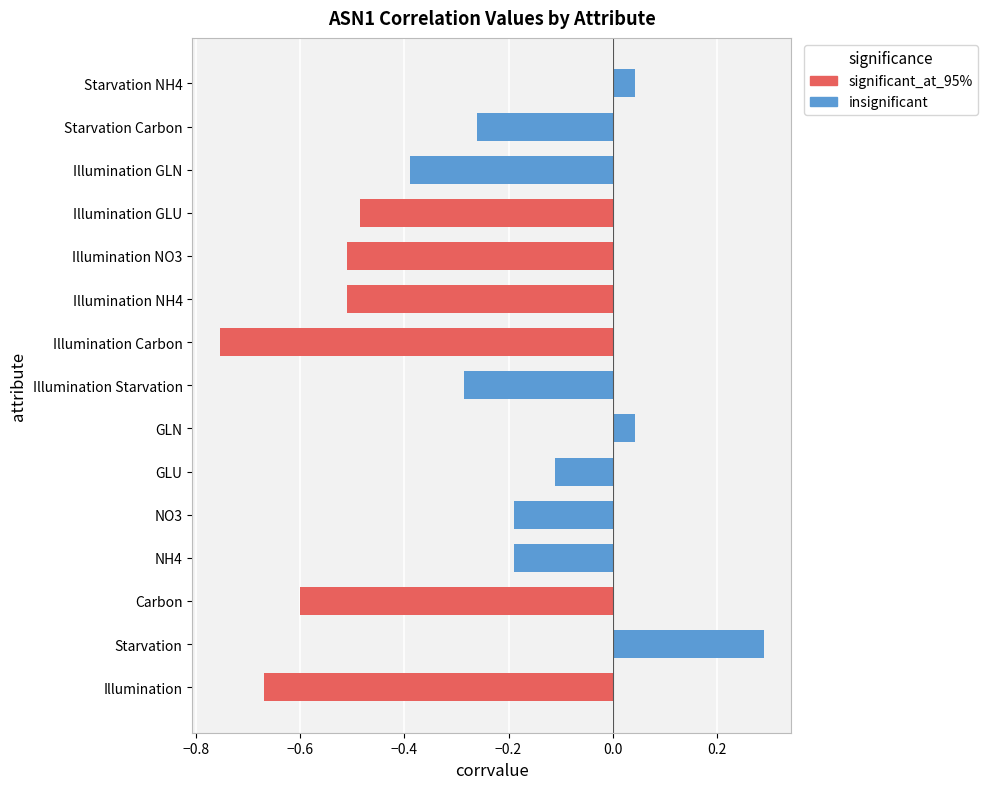

What is the difference between the maximum and minimum values?

1.0